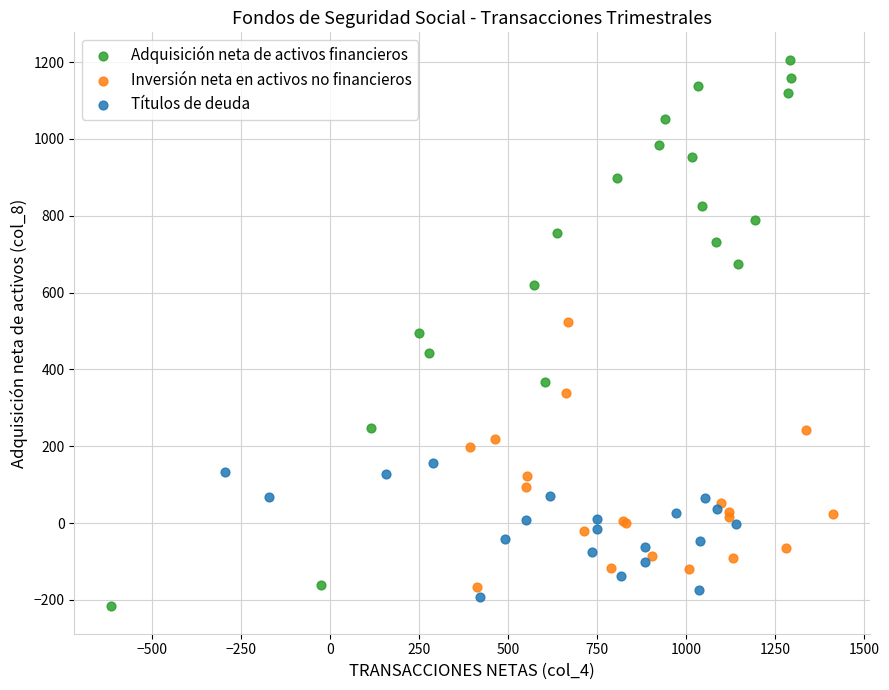

Which series contains the highest Y value?

Adquisición neta de activos financieros